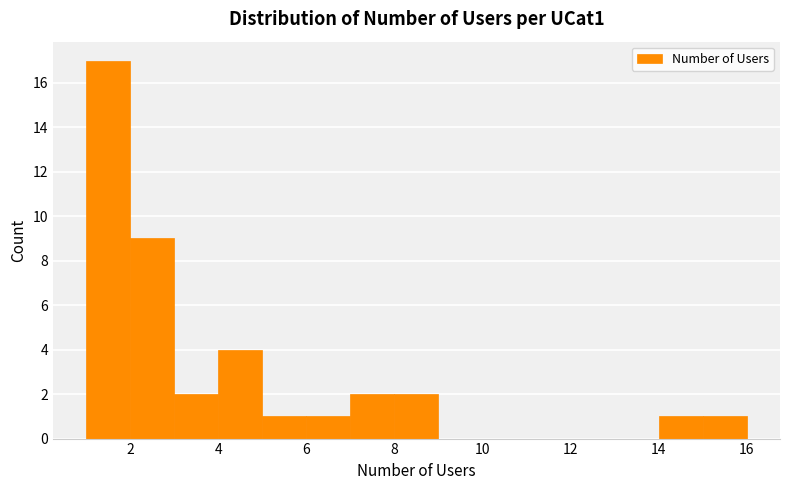

Reading left to right, list every bar in this chart as the range it spans on the x-axis followed by its height. The values are not printed on the chart, so give them approximately, as read against the axis.

1 to 2: 17
2 to 3: 9
3 to 4: 2
4 to 5: 4
5 to 6: 1
6 to 7: 1
7 to 8: 2
8 to 9: 2
9 to 10: 0
10 to 11: 0
11 to 12: 0
12 to 13: 0
13 to 14: 0
14 to 15: 1
15 to 16: 1